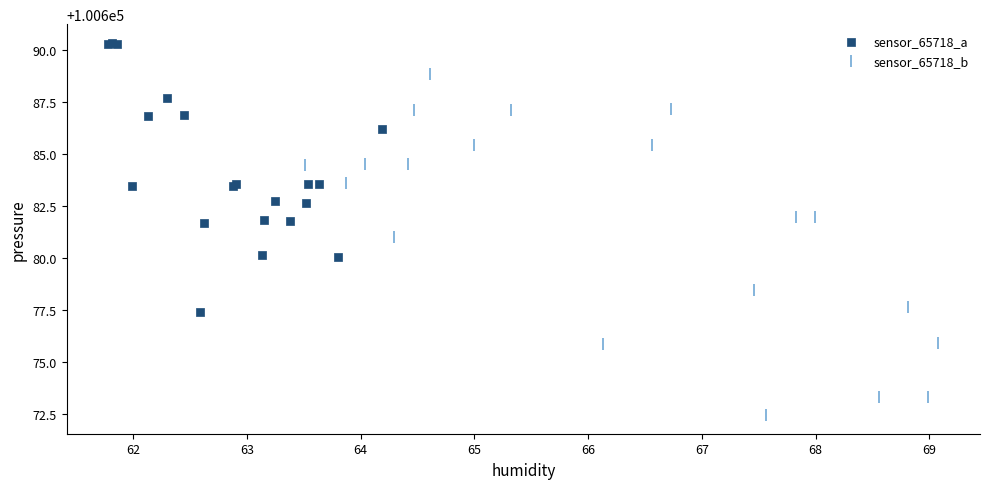

Which series has the widest spread of Y values?

sensor_65718_b